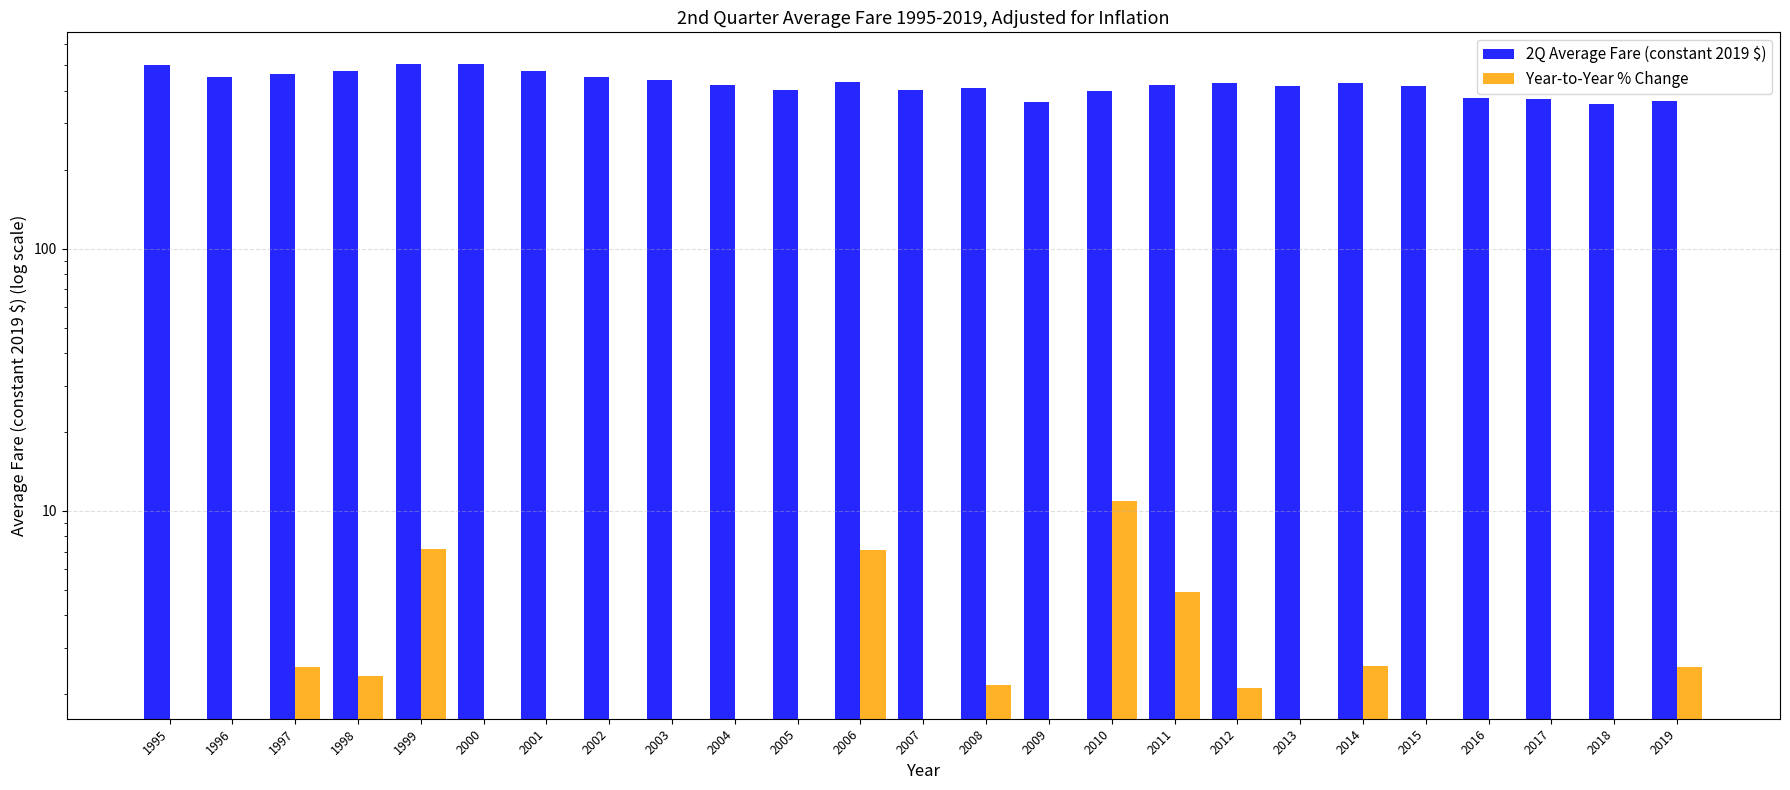

What is the highest value of the 2Q Average Fare (constant 2019 $) series?

507.1